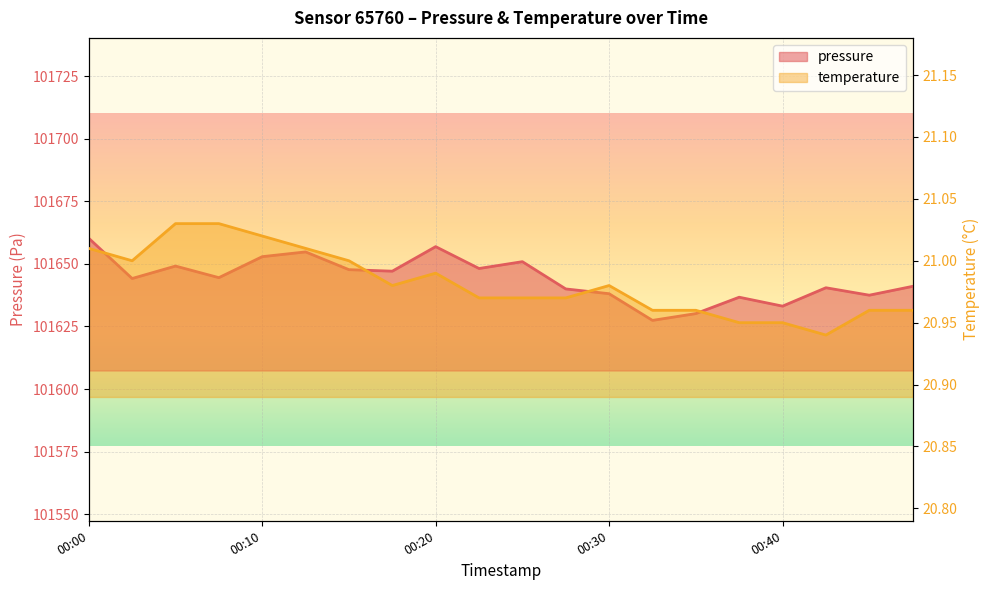

List the labels in order of temperature value, smallest first.

00:43, 00:38, 00:40, 00:33, 00:35, 00:45, 00:48, 00:23, 00:25, 00:28, 00:18, 00:30, 00:20, 00:03, 00:15, 00:00, 00:13, 00:10, 00:05, 00:08